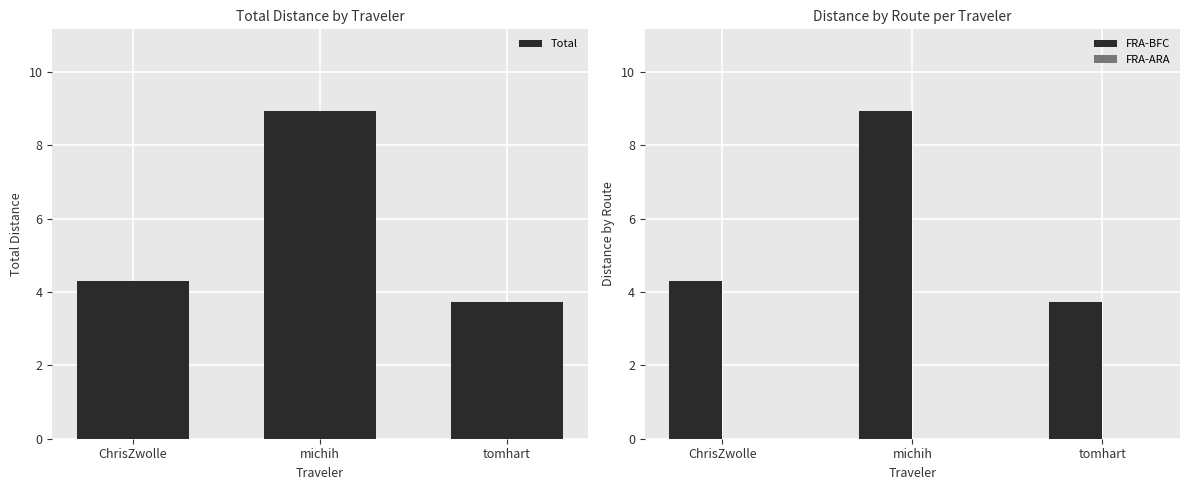

What are all the series names shown in the legend?

Total, FRA-BFC, FRA-ARA